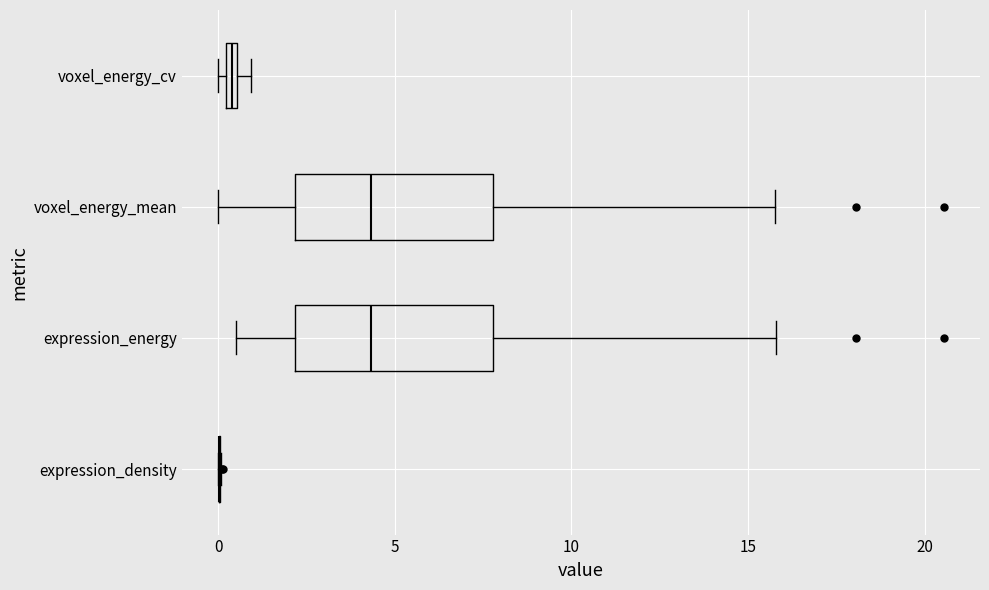

Where is the left edge of the box for voxel_energy_mean on the x-axis? The values are not printed on the chart, so give them approximately, as read against the axis.

2.0